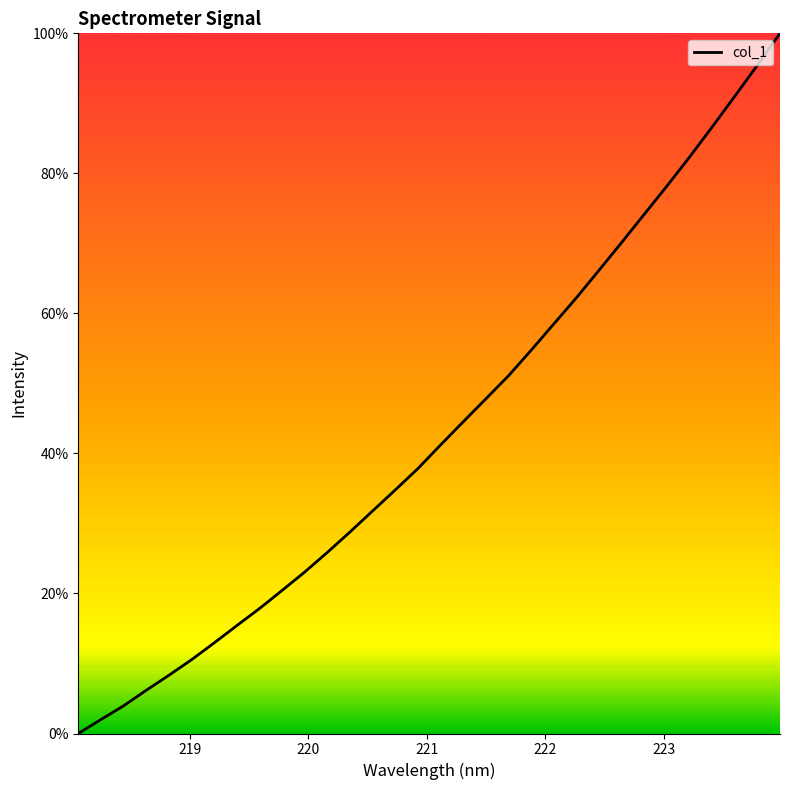

What is the greatest value displayed?

100.0